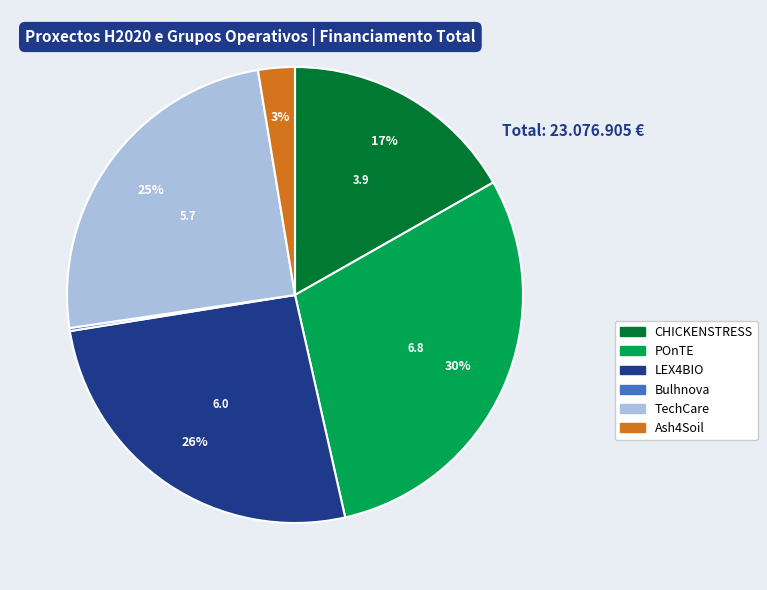

Which category has the biggest portion of the pie?

POnTE